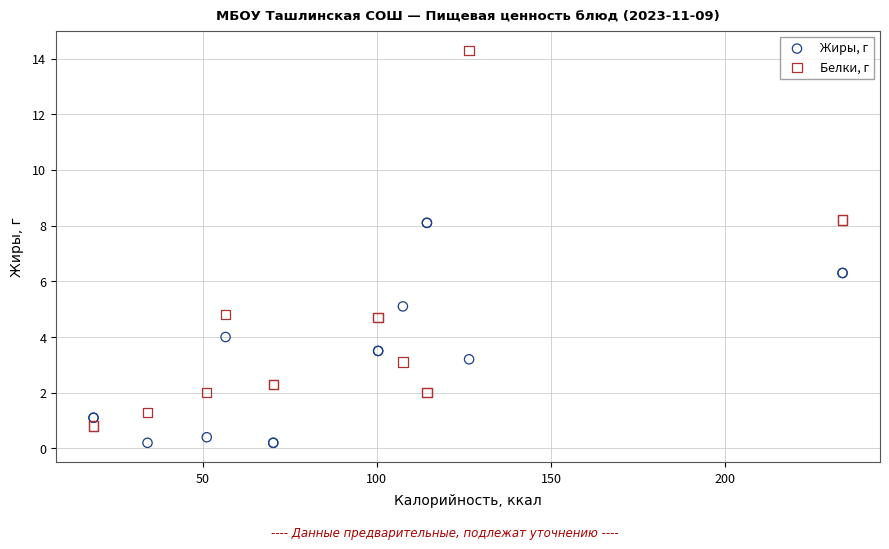

Which series reaches the maximum Y coordinate?

Белки, г